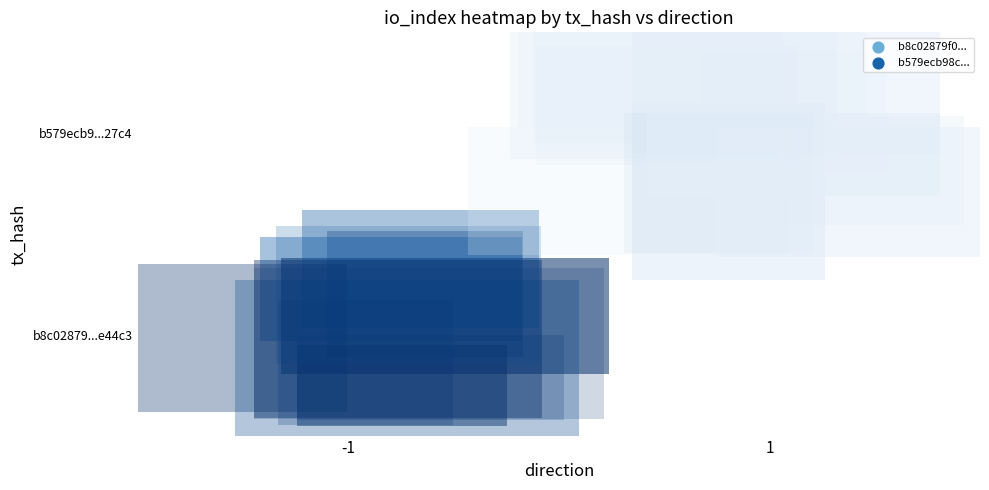

How many positive values does the b8c02879f0eace7fc28fb251e34d833787e44c3 series have?

1